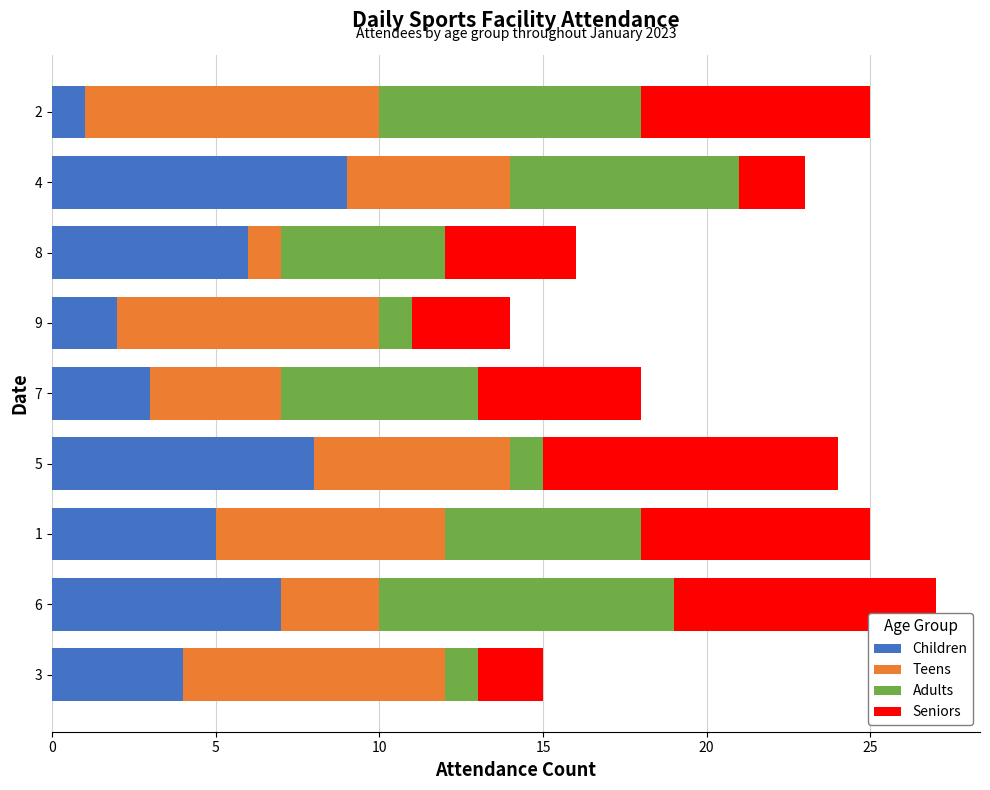

What is the highest value of the Children series?

9